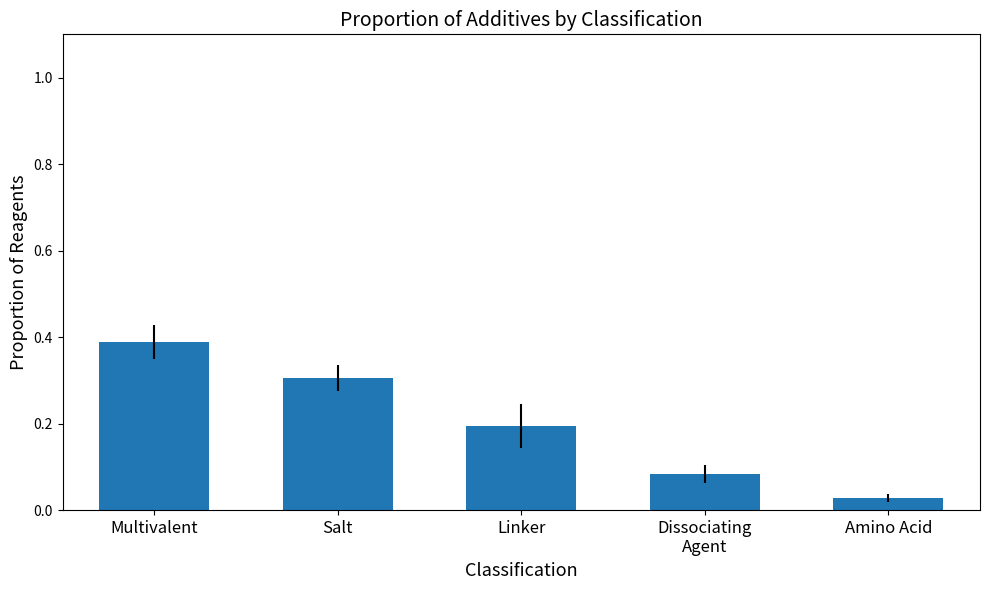

Rank the categories by value from highest to lowest.

Multivalent, Salt, Linker, Dissociating
Agent, Amino Acid